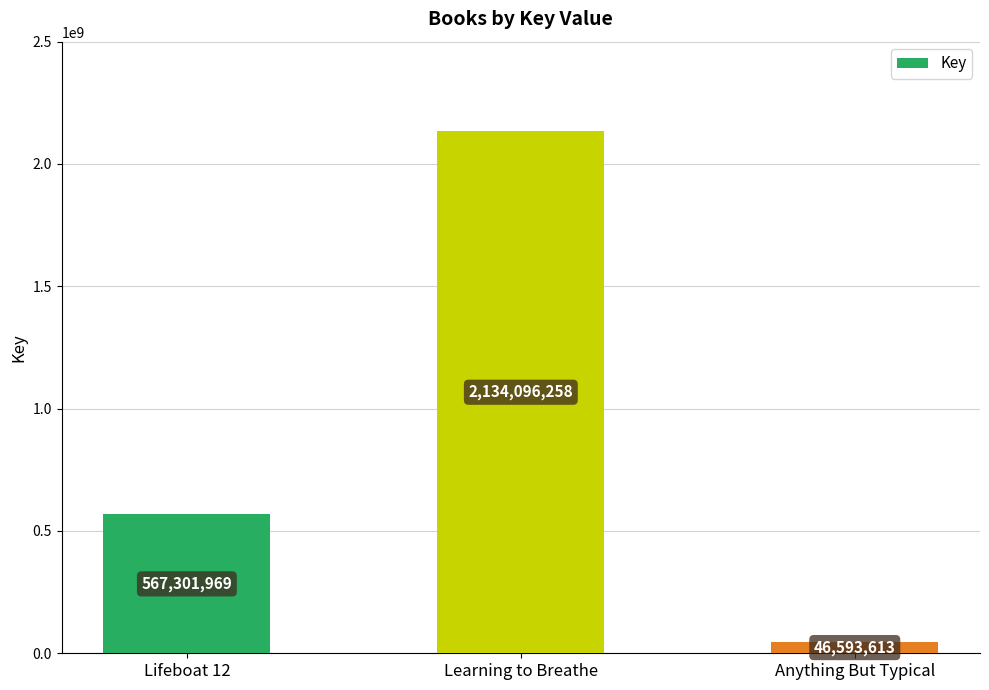

What value does the data have at Lifeboat 12, to the nearest 100?

567302000